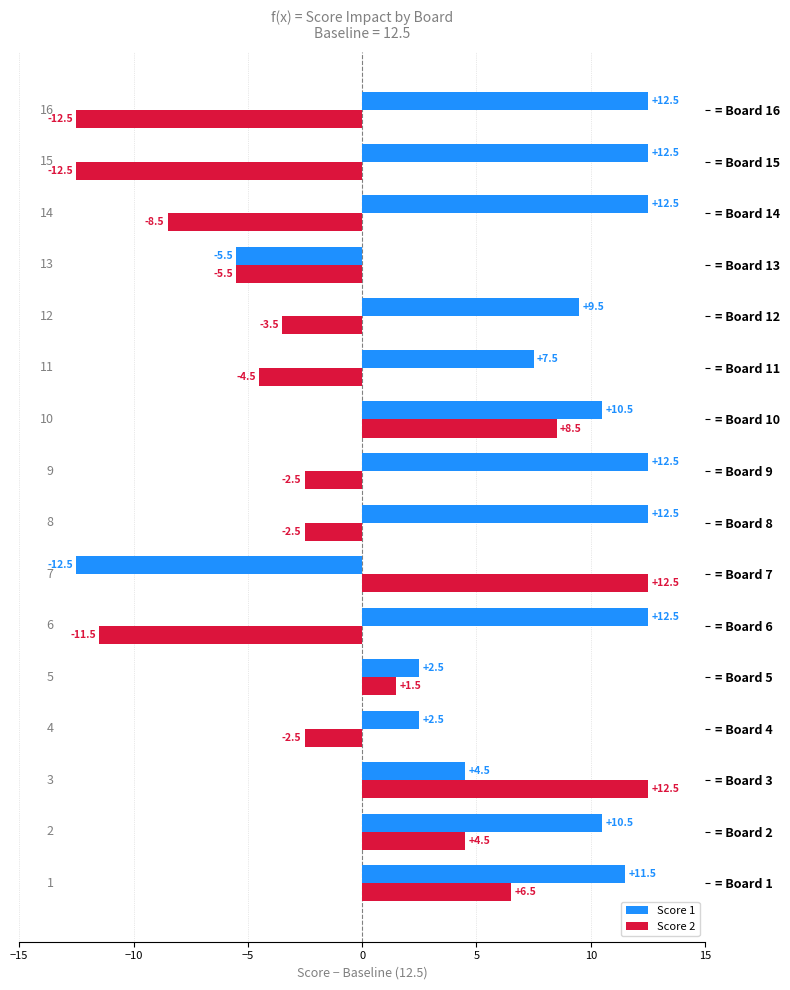

What is the difference between the maximum and minimum values in the Score 2 series?

25.0